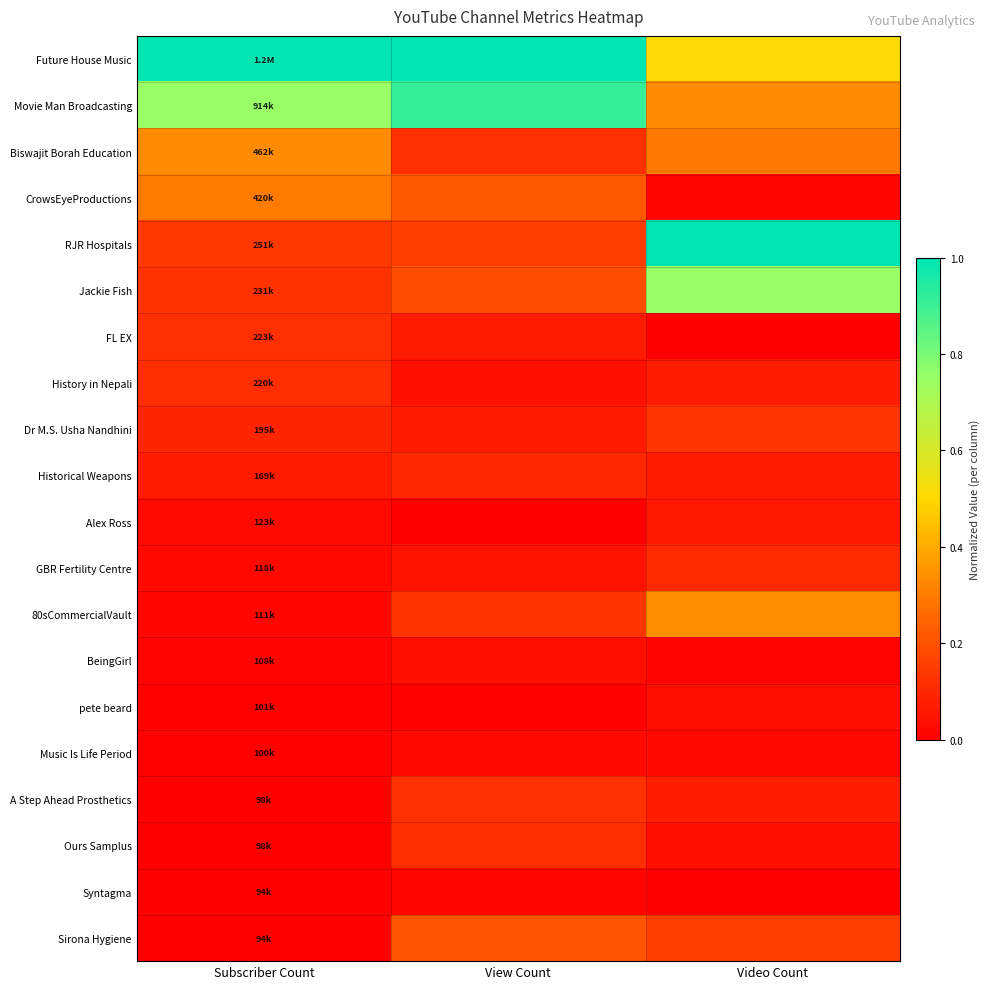

List the series in order of their peak value, highest first.

Future House Music, RJR Hospitals, Movie Man Broadcasting, Jackie Fish, 80sCommercialVault, Biswajit Borah Education, CrowsEyeProductions, Sirona Hygiene, Dr M.S. Usha Nandhini, A Step Ahead Prosthetics, FL EX, History in Nepali, Ours Samplus, GBR Fertility Centre, Historical Weapons, Alex Ross, pete beard, BeingGirl, Music Is Life Period, Syntagma